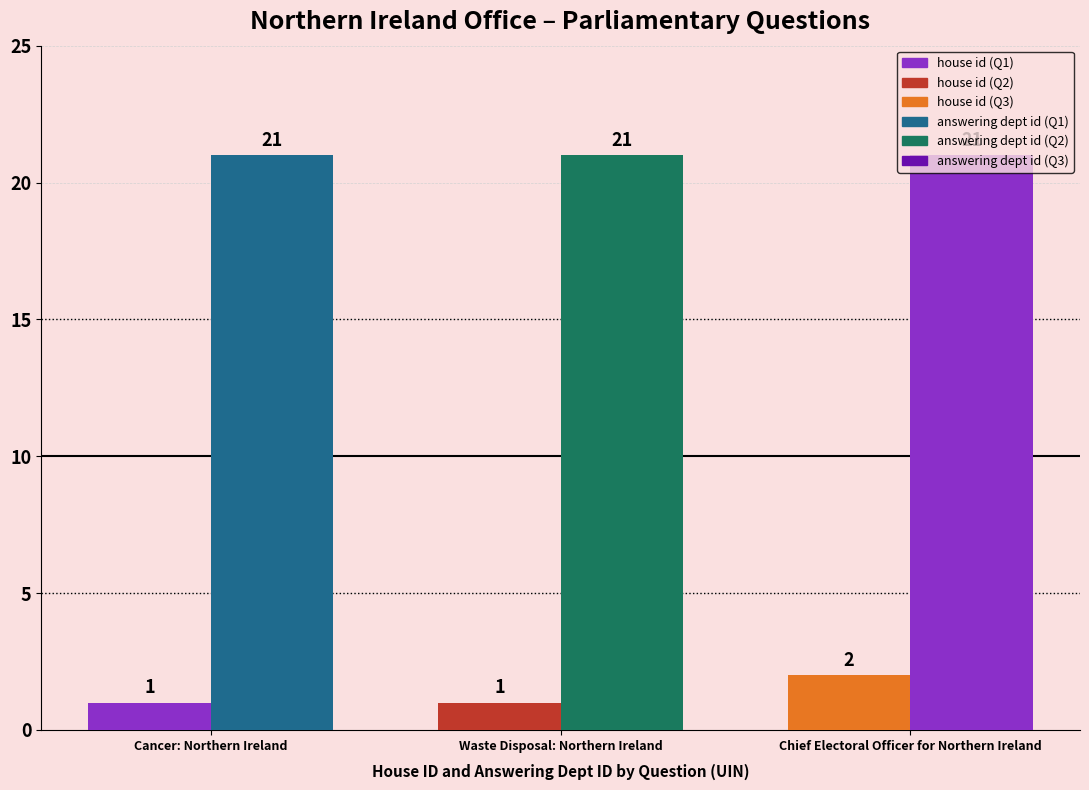

What is the label of the 1st bar from the left?

Cancer: Northern Ireland